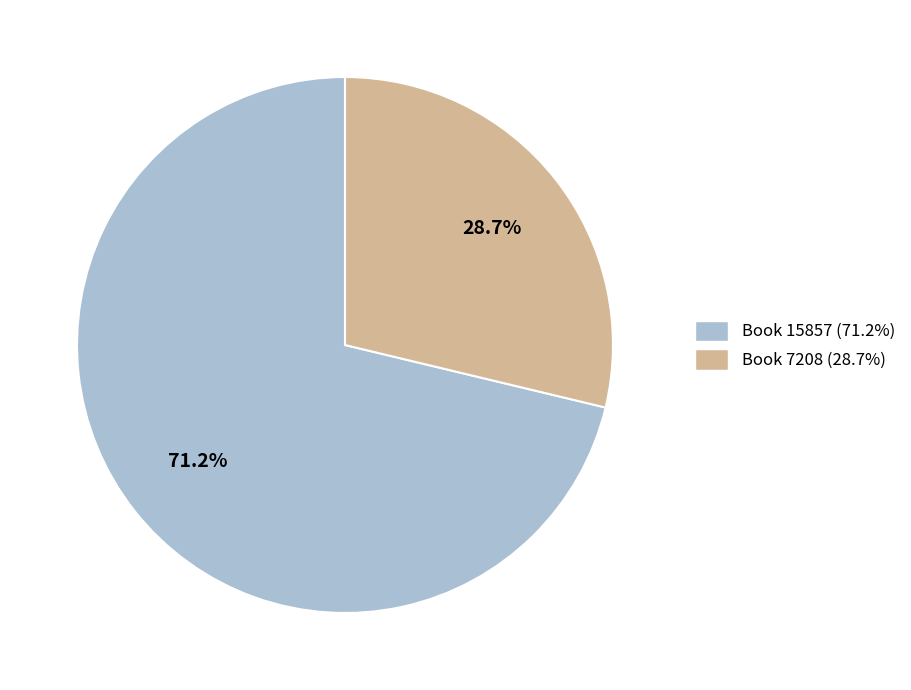

Which category has the smallest portion of the pie?

7208